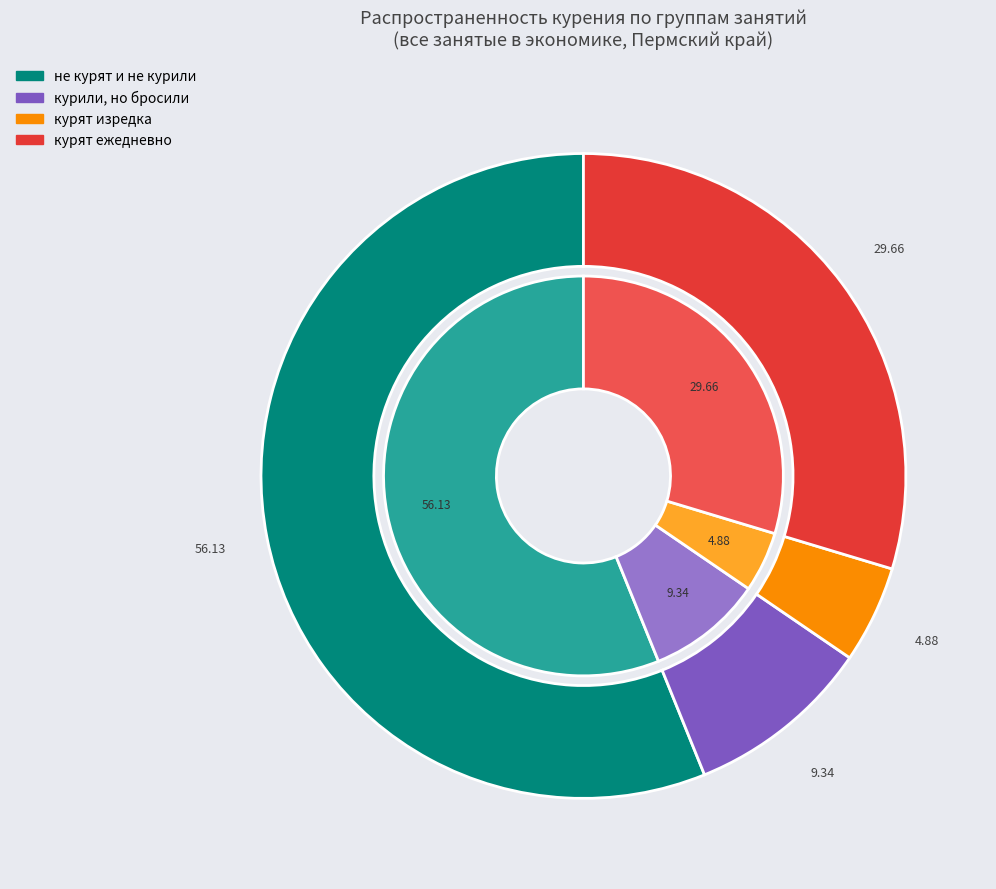

Count the number of slices in the pie.

4